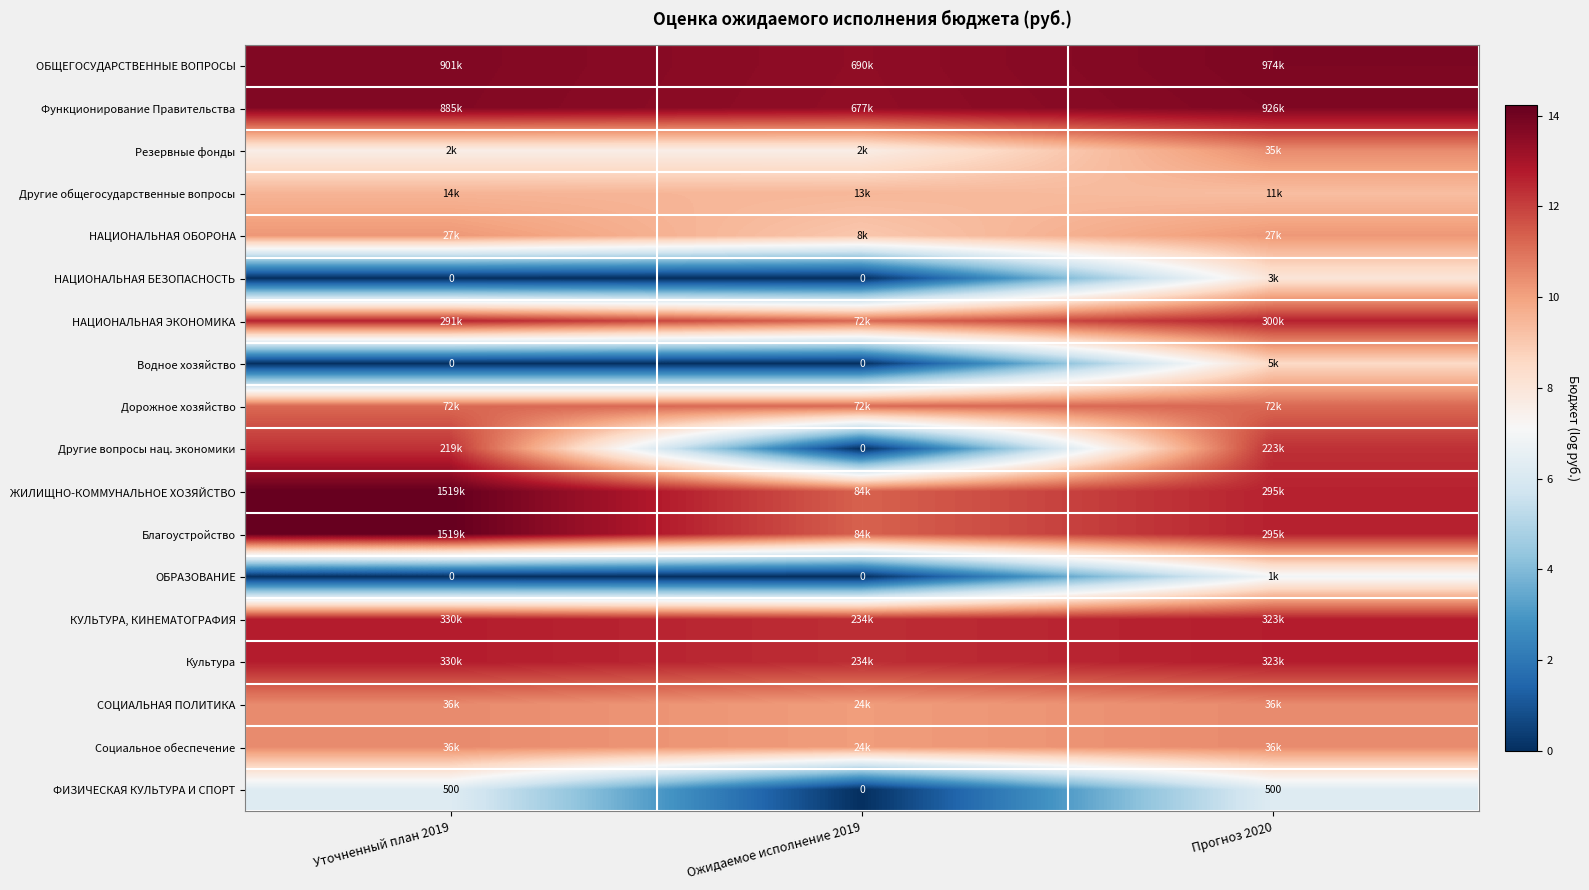

What is the sum of the Благоустройство values at Ожидаемое исполнение 2019 and Прогноз 2020?

23.9